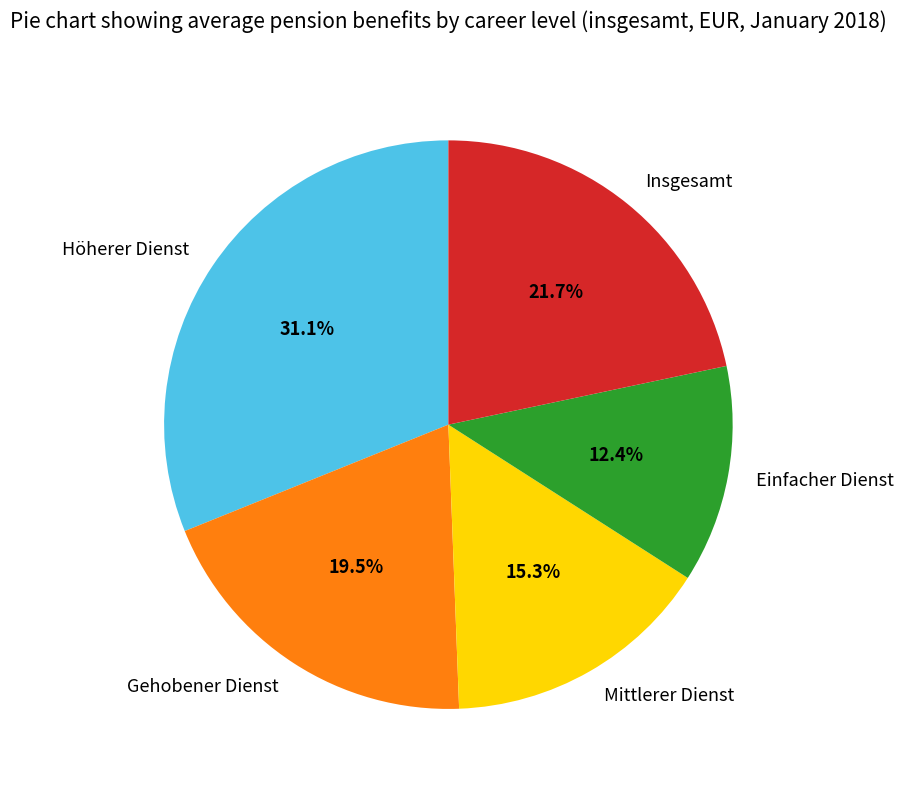

Count the number of slices in the pie.

5